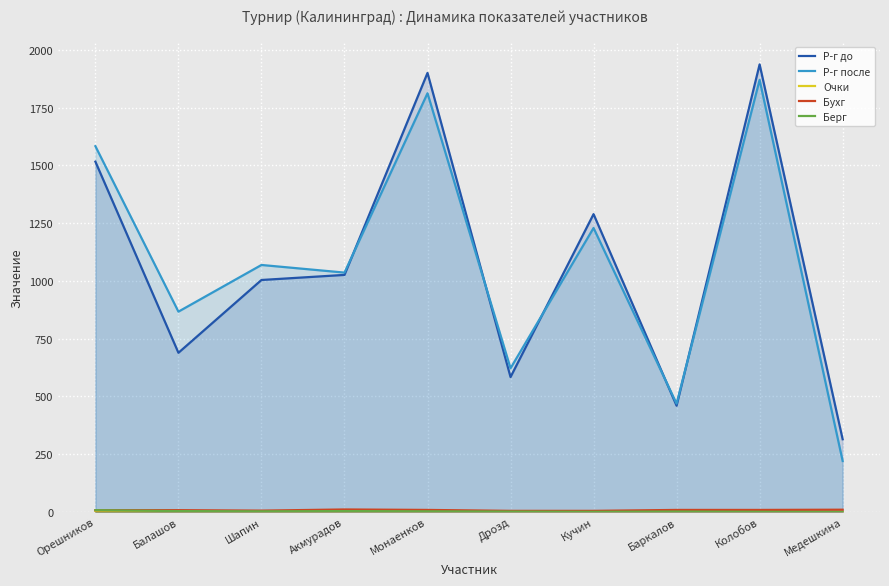

What are all the series names shown in the legend?

Р-г до, Р-г после, Очки, Бухг, Берг